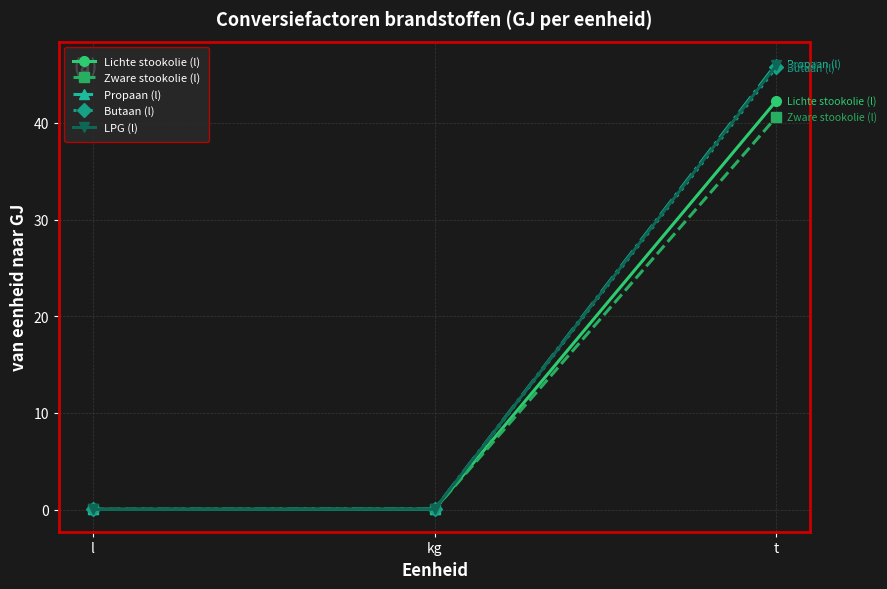

What are all the series names shown in the legend?

Lichte stookolie (l), Zware stookolie (l), Propaan (l), Butaan (l), LPG (l)